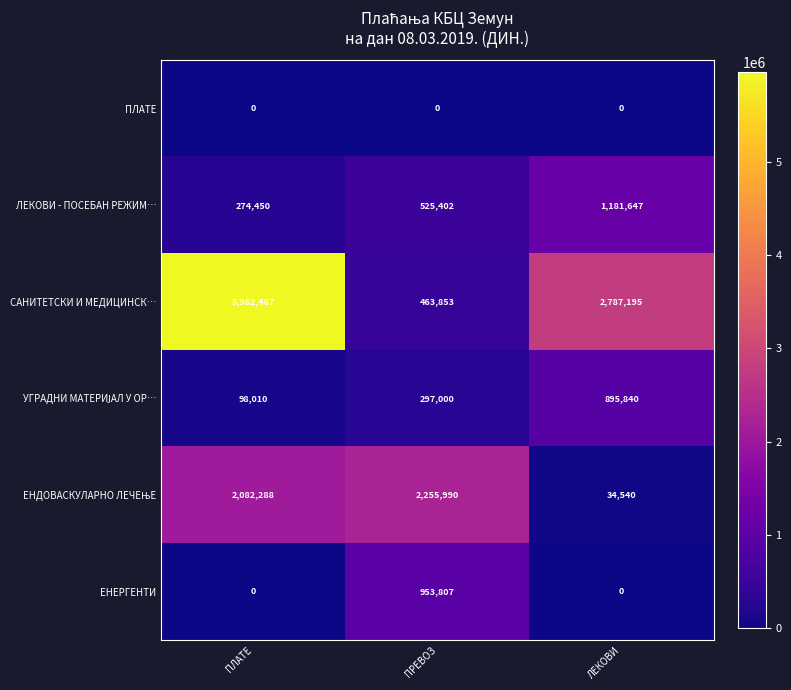

Count the number of data series in this chart.

6